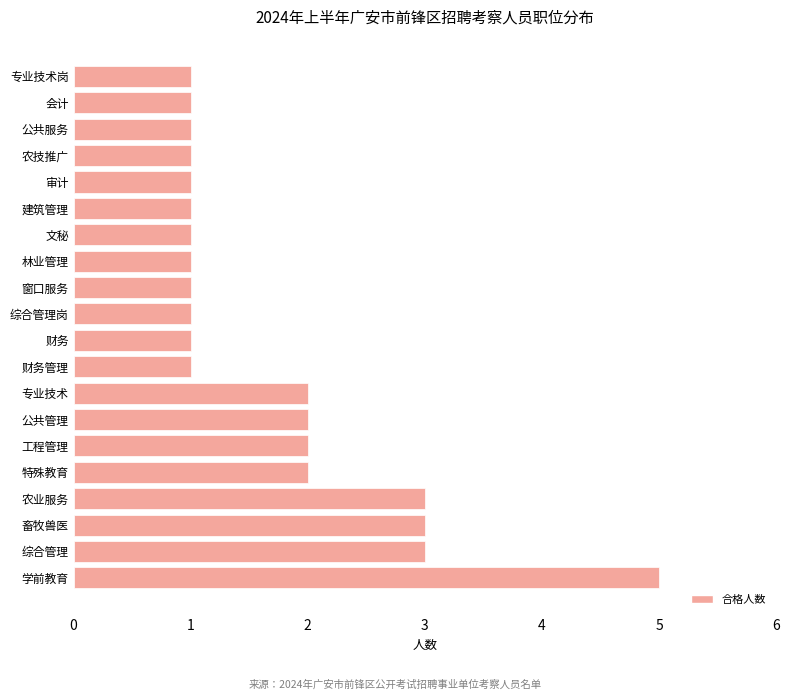

How many values are between 1 and 2?

16